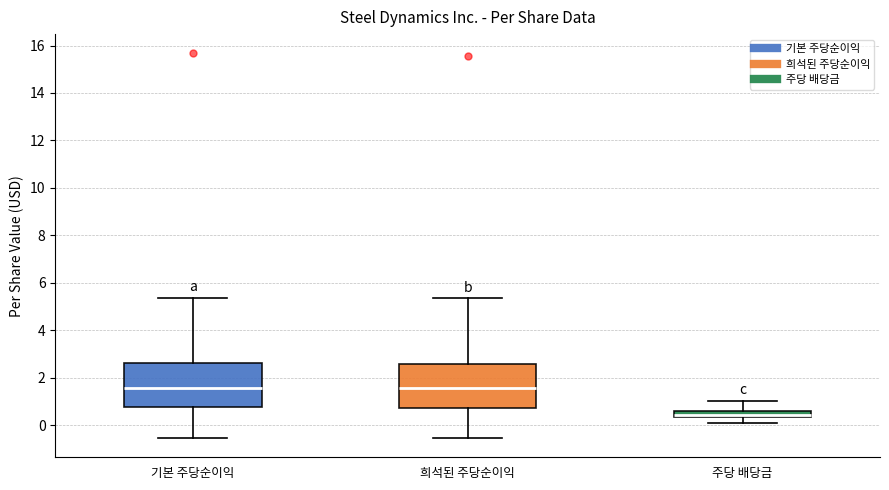

Where is the lower edge of the box for 희석된 주당순이익 on the y-axis? The values are not printed on the chart, so give them approximately, as read against the axis.

0.8